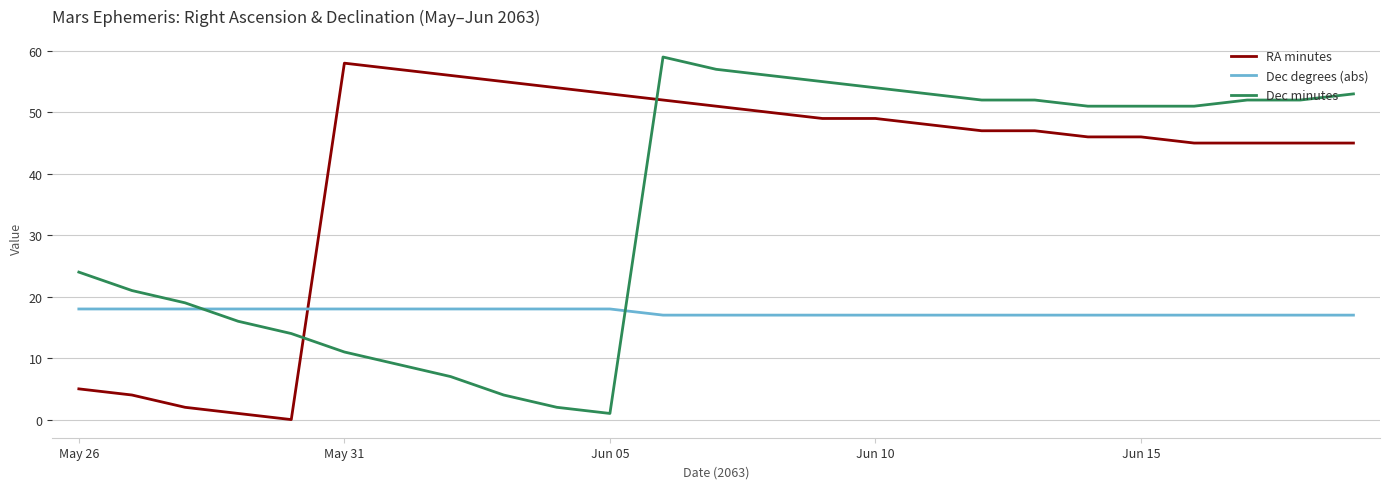

Rank the series by their average value, from lowest to highest.

Dec degrees (abs), Dec minutes, RA minutes